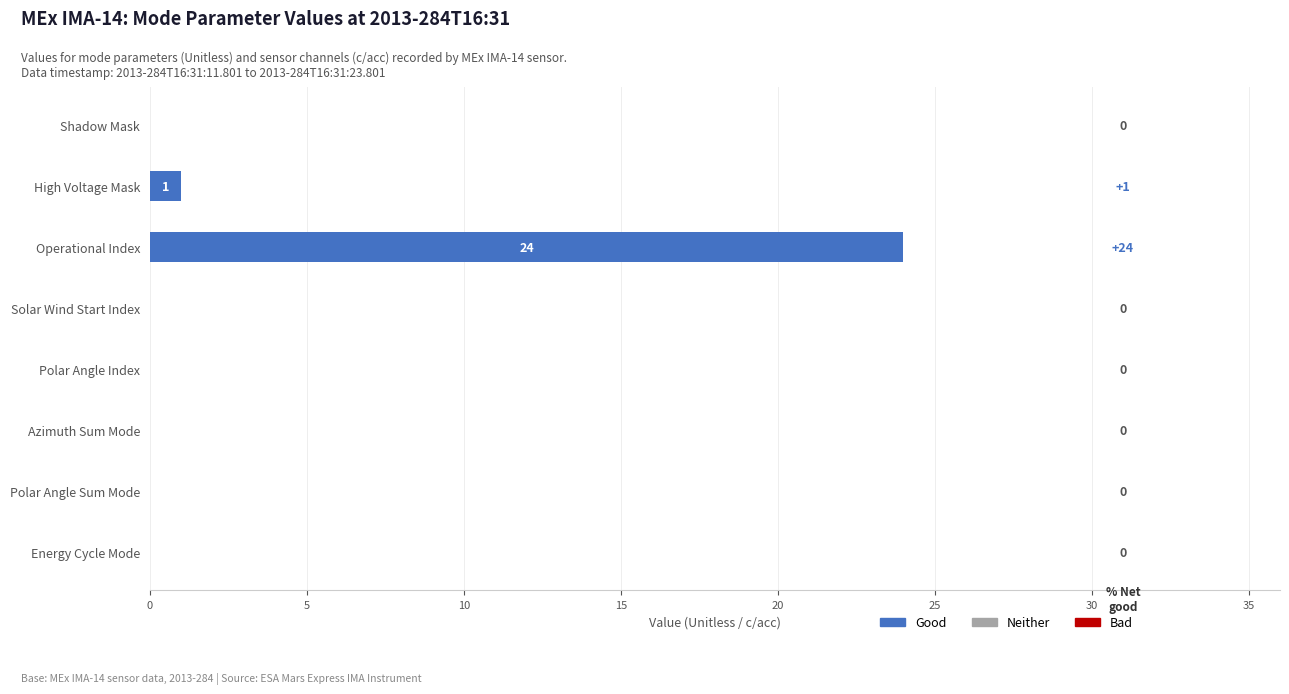

What is the change in value from High Voltage Mask to Operational Index?

+23